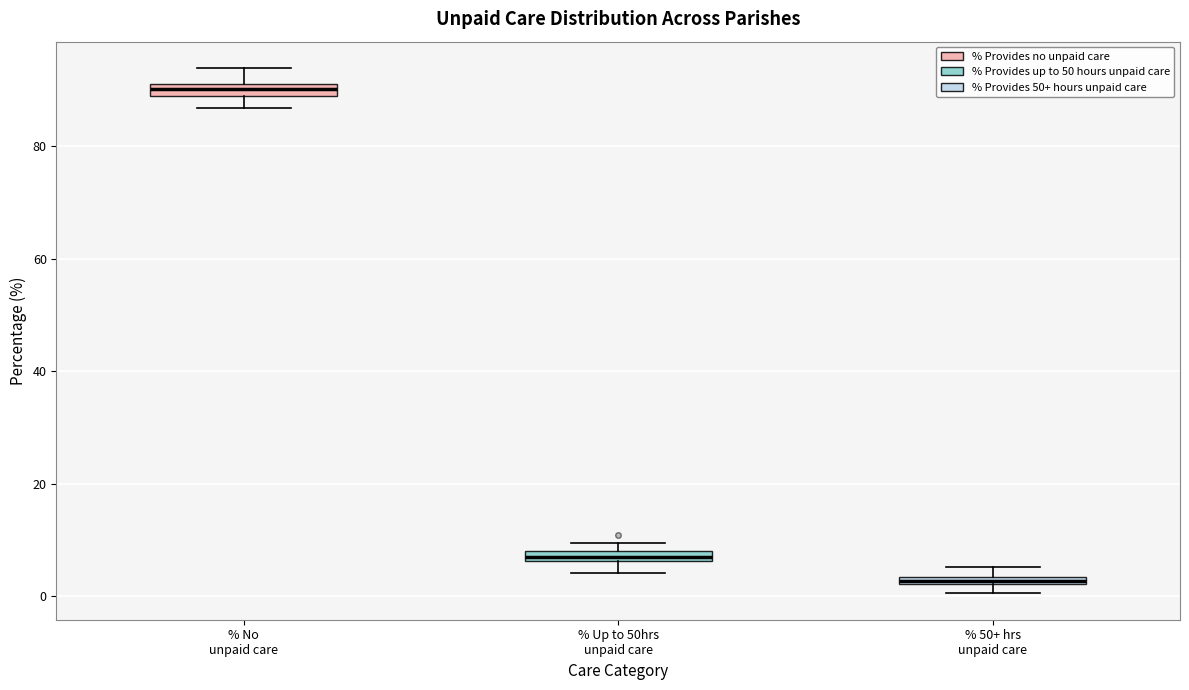

Where is the lower edge of the box for % 50+ hrs unpaid care on the y-axis? The values are not printed on the chart, so give them approximately, as read against the axis.

2